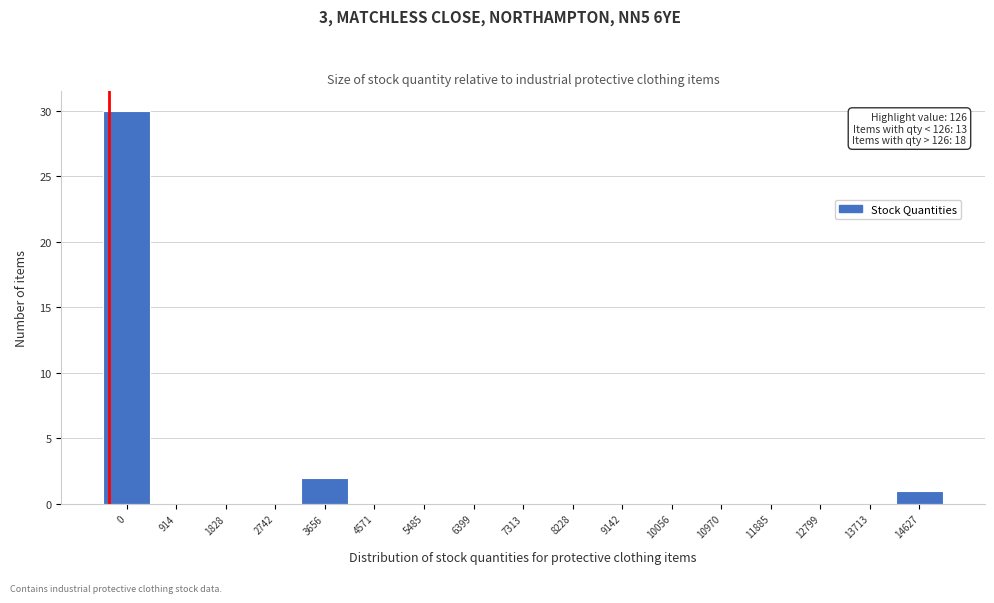

Reading left to right, what are all the values shown in this chart?

0=30	914=0	1828=0	2742=0	3656=2	4571=0	5485=0	6399=0	7313=0	8228=0	9142=0	10056=0	10970=0	11885=0	12799=0	13713=0	14627=1